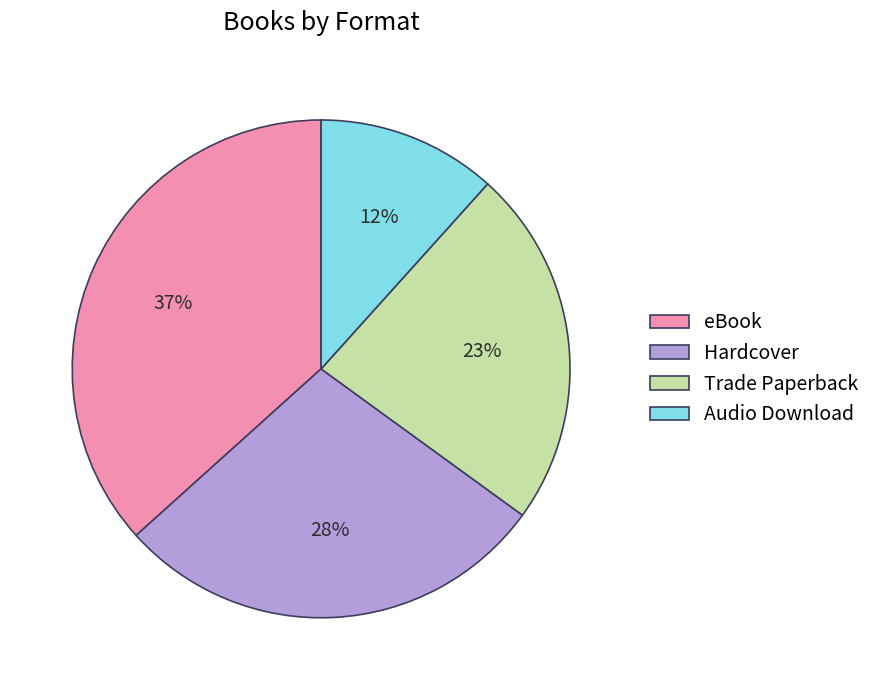

Which slice is the smallest?

Audio Download